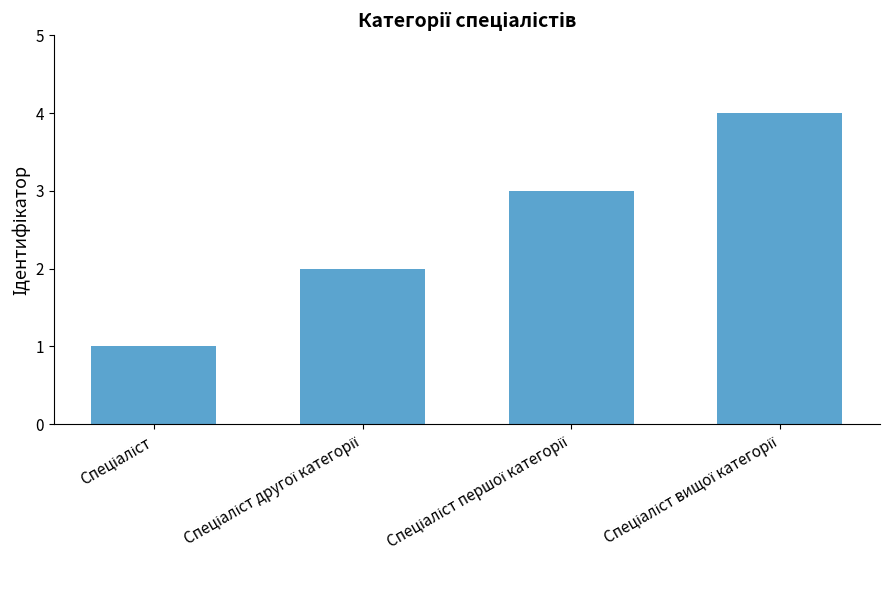

Count the number of categories in the chart.

4